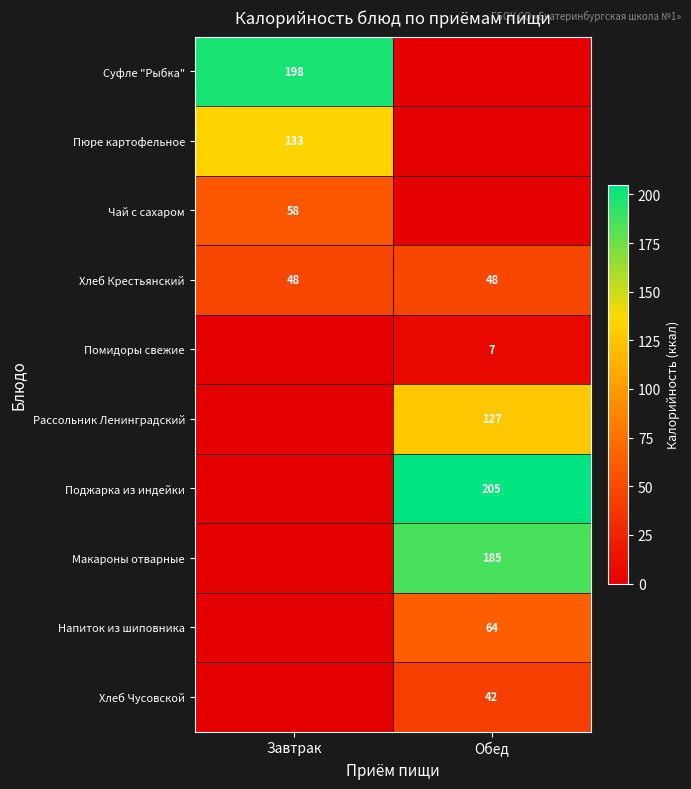

True or false: Пюре картофельное has a value of 133 at Завтрак.

True